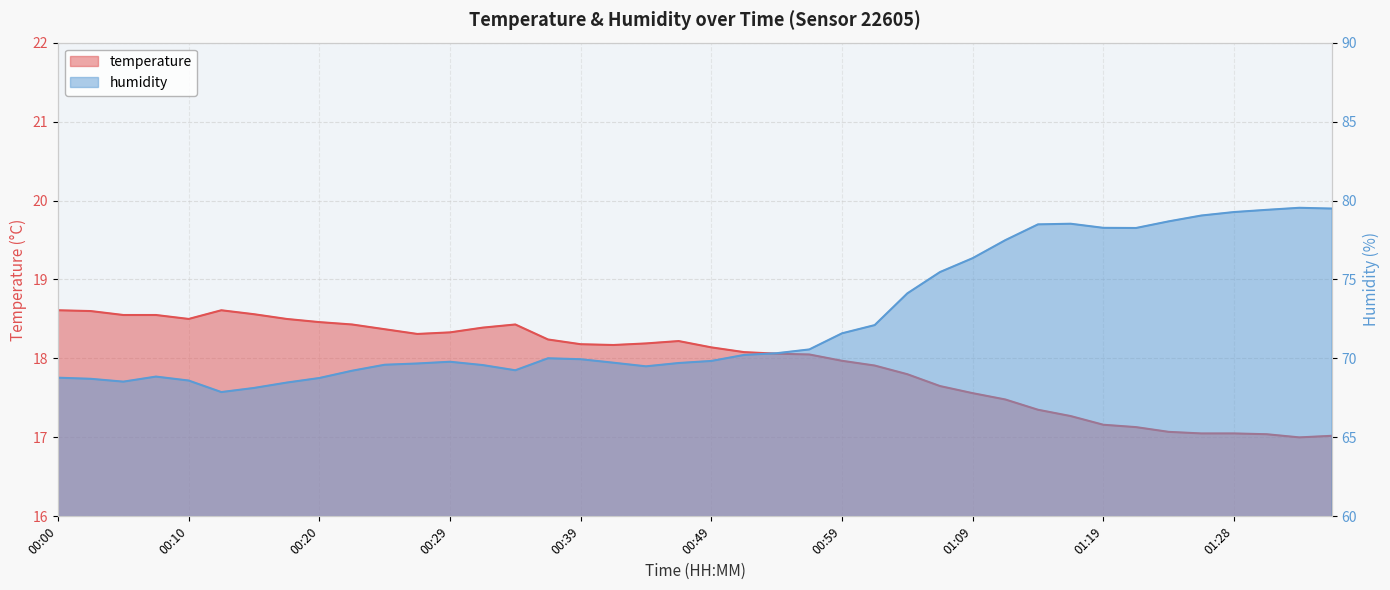

How many distinct data groups are displayed?

2